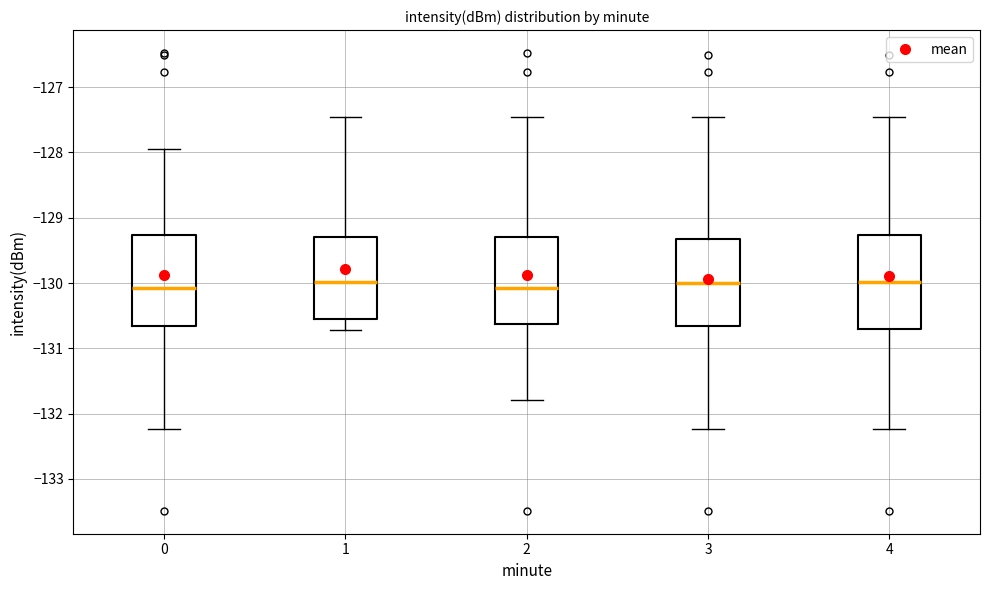

Reading left to right, read every box against the y-axis: the position of its median line, the range the box covers, and the ends of its whiskers. The values are not printed on the chart, so give them approximately, as read against the axis.

0: median -130.1, box -130.7 to -129.3, whiskers -132.2 to -128.0
1: median -130.0, box -130.5 to -129.3, whiskers -130.7 to -127.5
2: median -130.1, box -130.6 to -129.3, whiskers -131.8 to -127.5
3: median -130.0, box -130.7 to -129.3, whiskers -132.2 to -127.5
4: median -130.0, box -130.7 to -129.3, whiskers -132.2 to -127.5